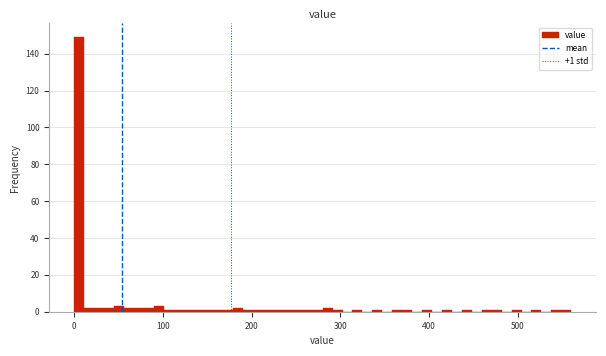

Read against the x-axis, roughly where is the centre of the tallest bar?

10